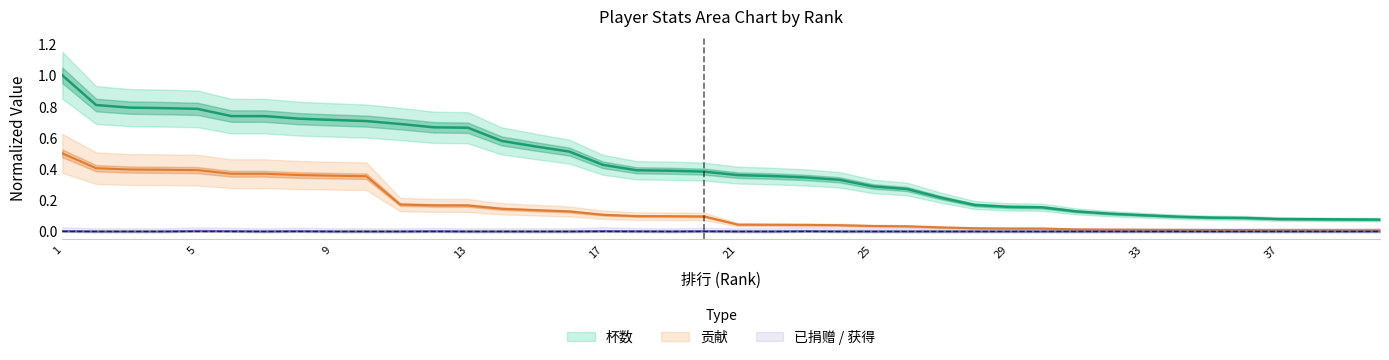

At which category is the sum across all series the highest?

1